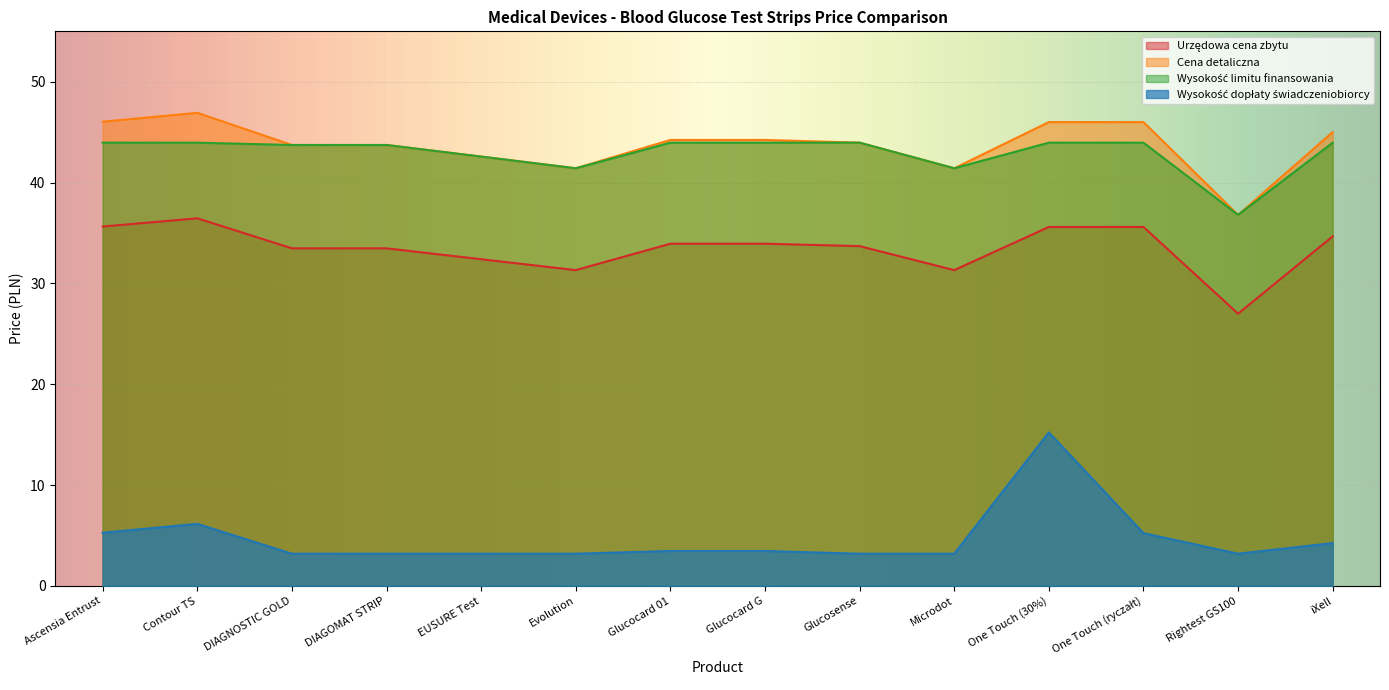

What is the difference between the second highest and second lowest values in the Wysokość dopłaty świadczeniobiorcy series?

3.0